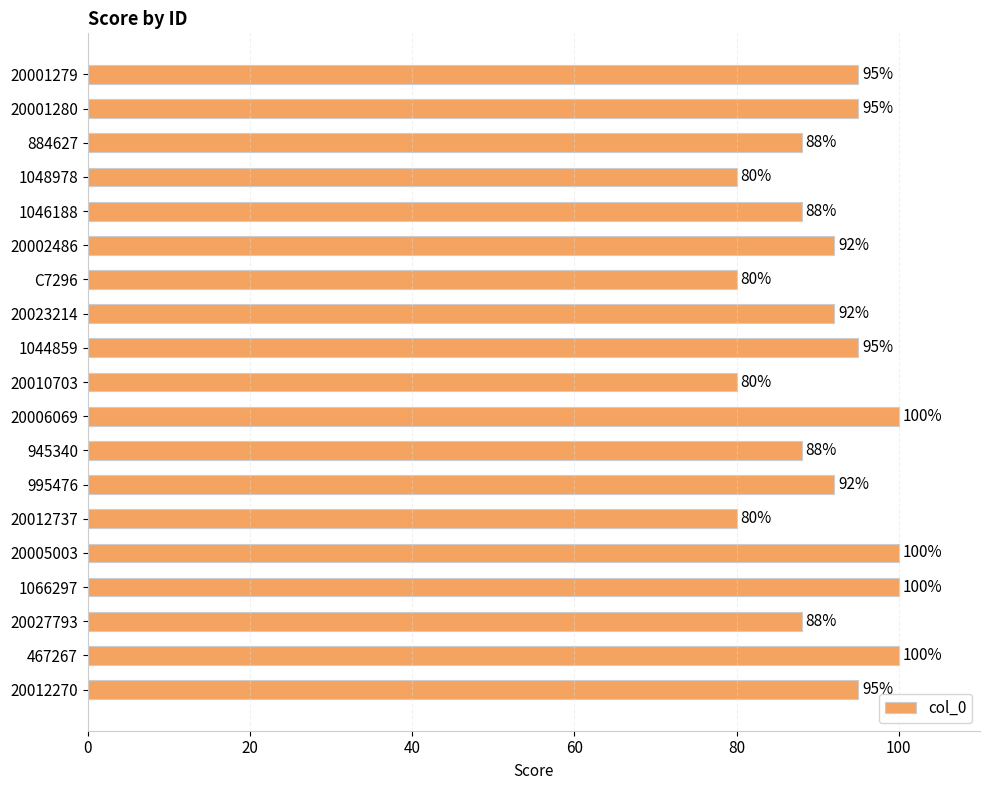

What is the label of the 6th bar from the top?

20002486